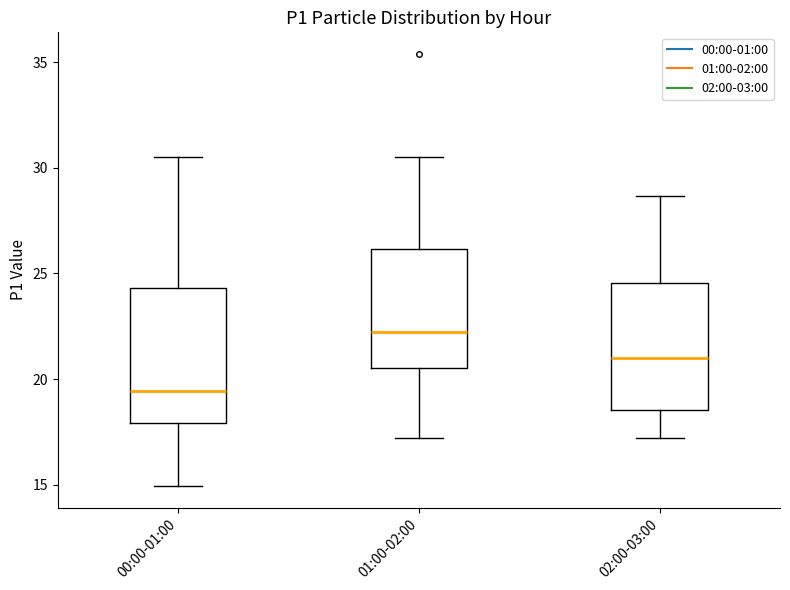

Reading left to right, read every box against the y-axis: the position of its median line, the range the box covers, and the ends of its whiskers. The values are not printed on the chart, so give them approximately, as read against the axis.

00:00-01:00: median 19.5, box 18.0 to 24.5, whiskers 15.0 to 30.5
01:00-02:00: median 22.0, box 20.5 to 26.0, whiskers 17.0 to 30.5
02:00-03:00: median 21.0, box 18.5 to 24.5, whiskers 17.0 to 28.5